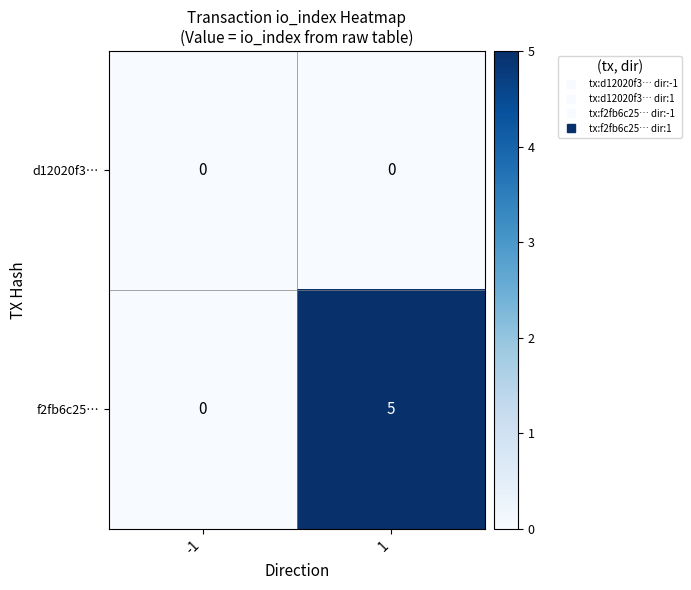

List the series in order of their overall mean, highest first.

f2fb6c25…, d12020f3…